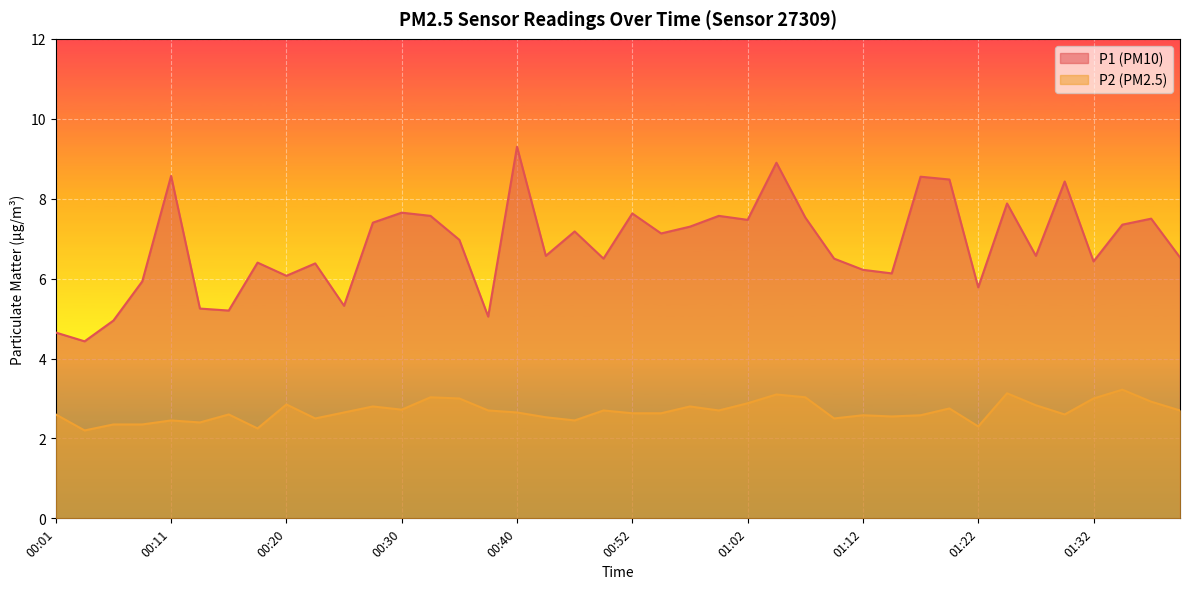

At how many categories does at least one series exceed 5?

37